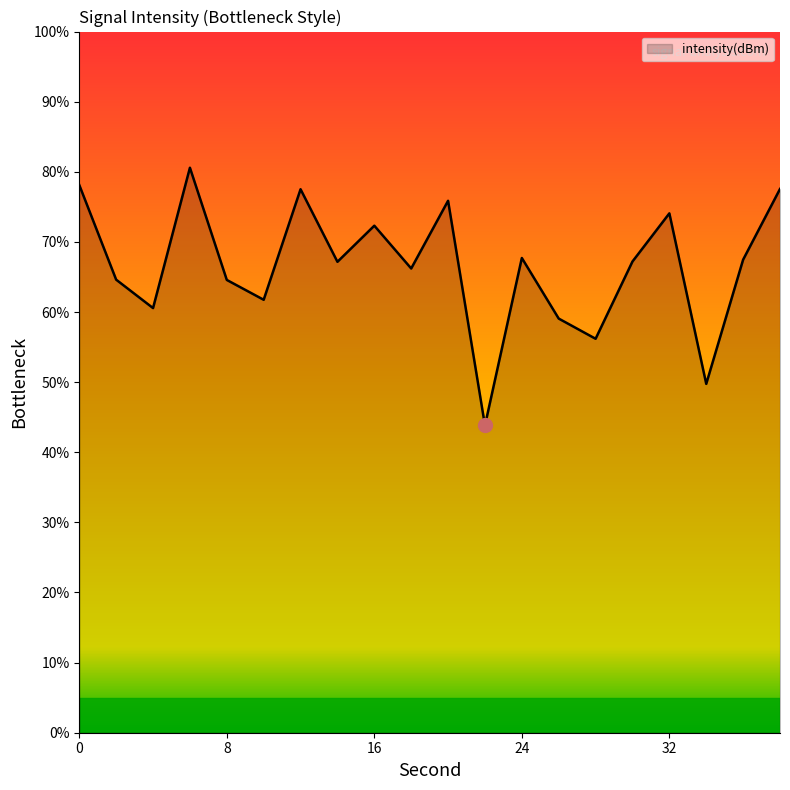

What is the maximum value shown in the chart?

80.6